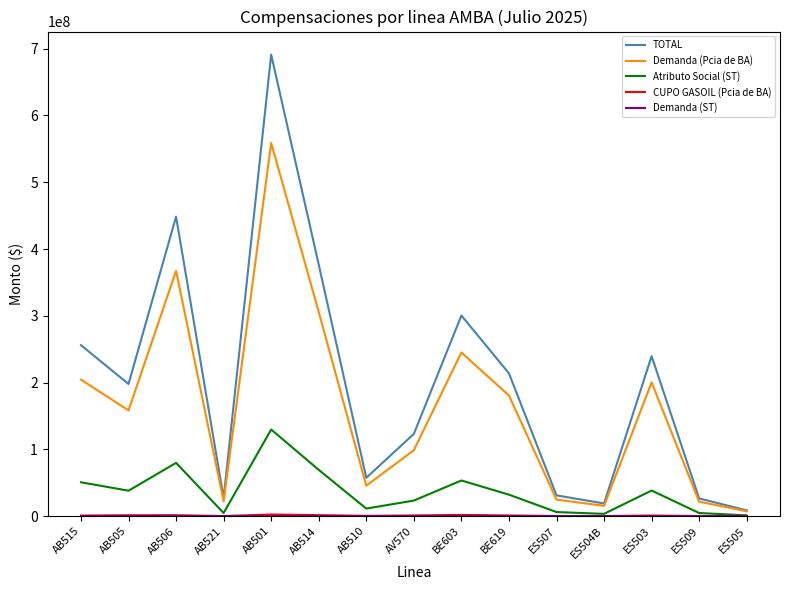

Is this an area chart (filled region under the line)?

No